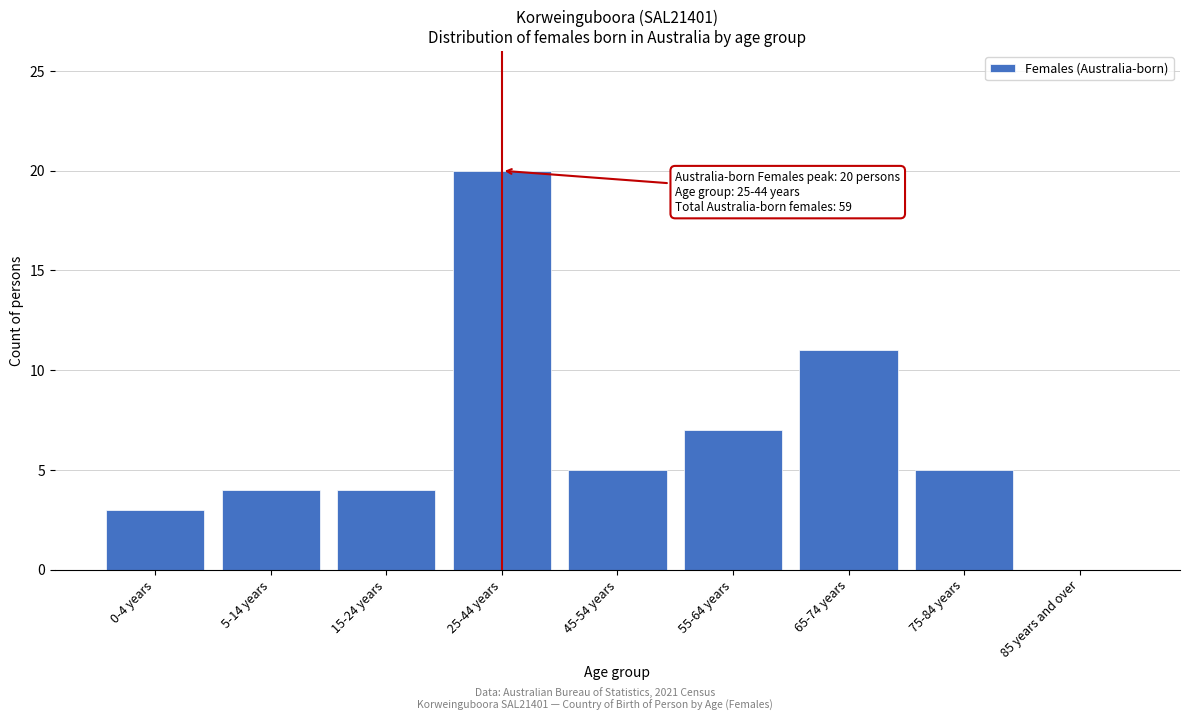

Reading right to left, list all the values displayed in this chart.

85 years and over=0	75-84 years=5	65-74 years=11	55-64 years=7	45-54 years=5	25-44 years=20	15-24 years=4	5-14 years=4	0-4 years=3